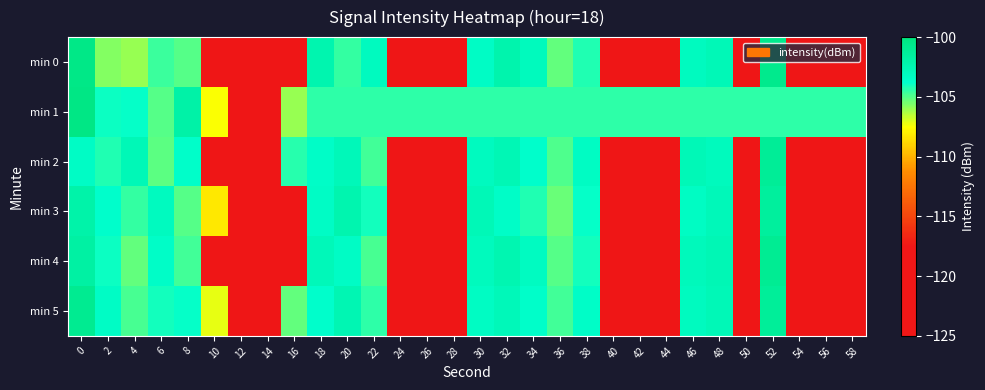

What is the maximum value shown in the chart?

-100.3